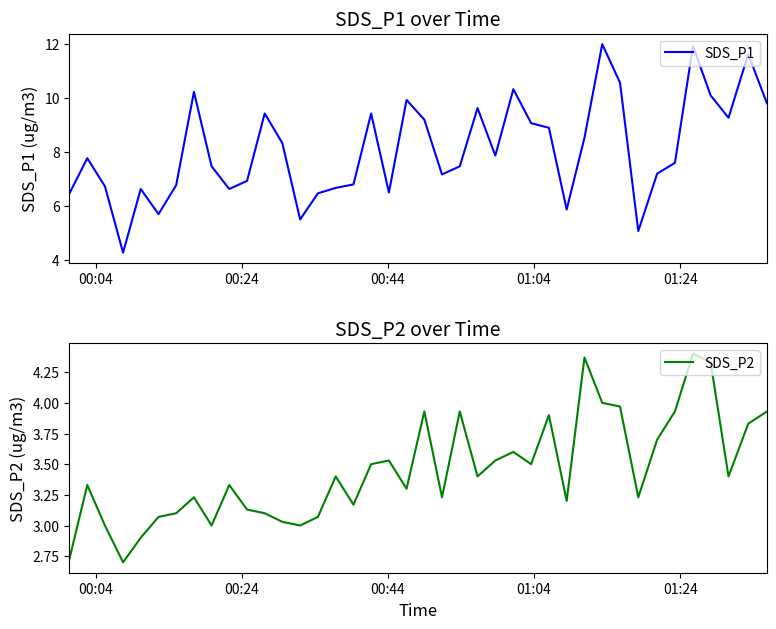

What is the highest value of the SDS_P1 series?

12.0